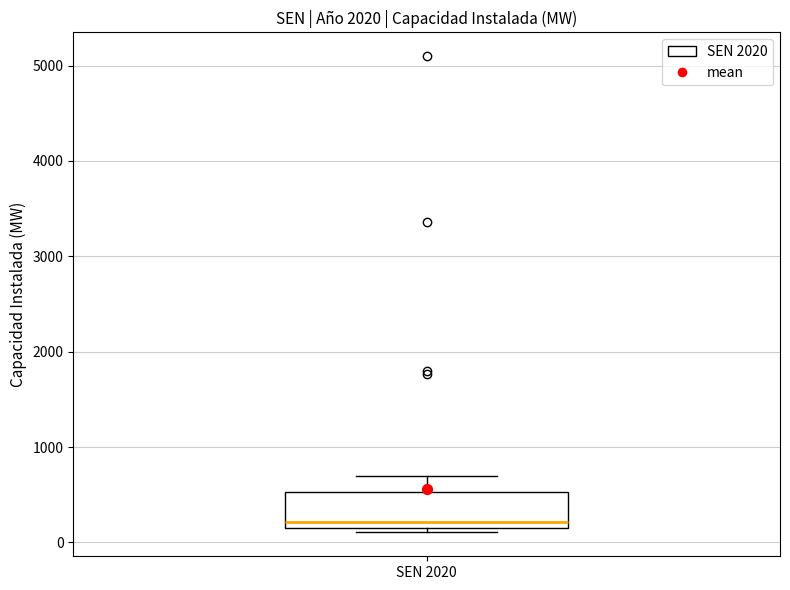

Transcribe this box plot: give where the median line is, the range the box spans, and where the two whiskers end, as read against the y-axis. The values are not printed on the chart, so give them approximately, as read against the axis.

median 200 (just above the box's lower edge), box 200 to 500, whiskers 100 to 700